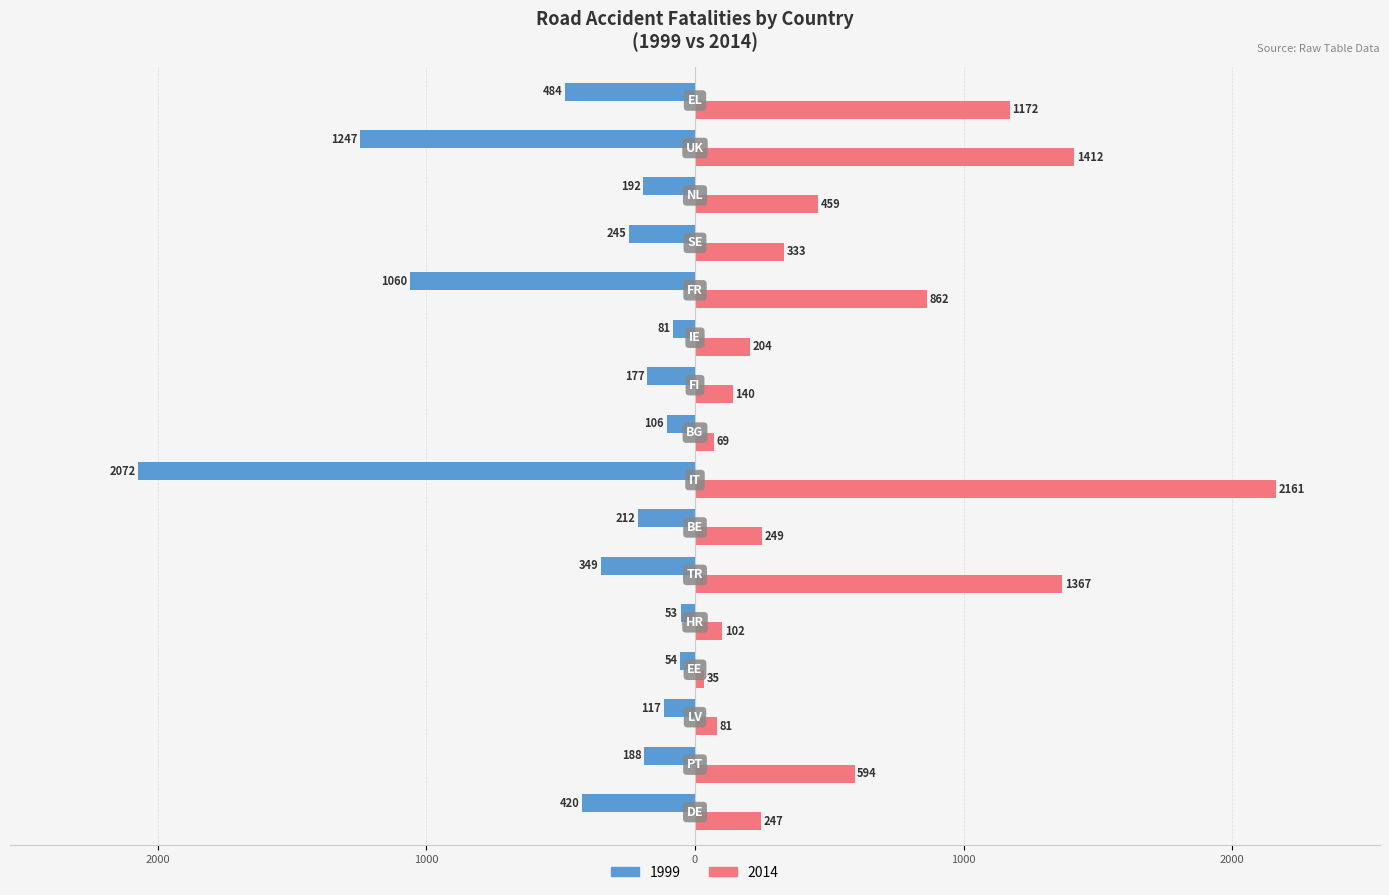

Rank the series by their average value, from lowest to highest.

1999, 2014